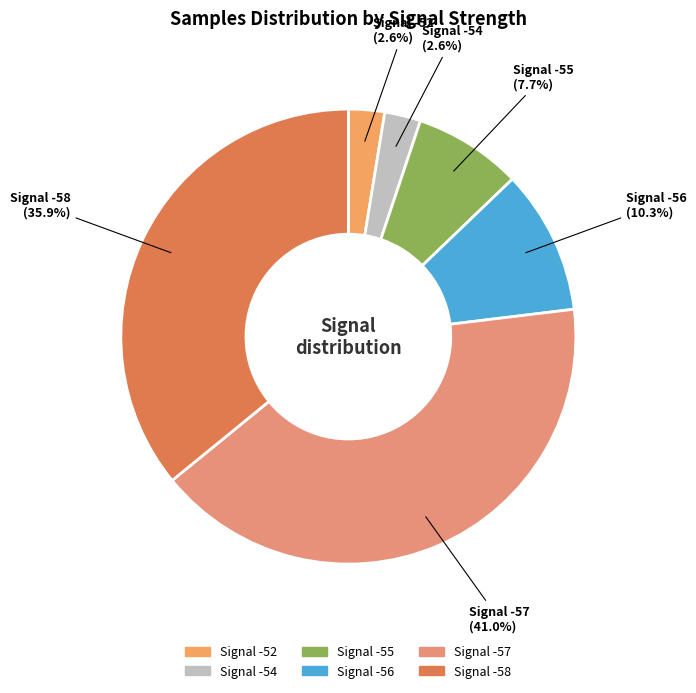

Count the number of slices in the pie.

6